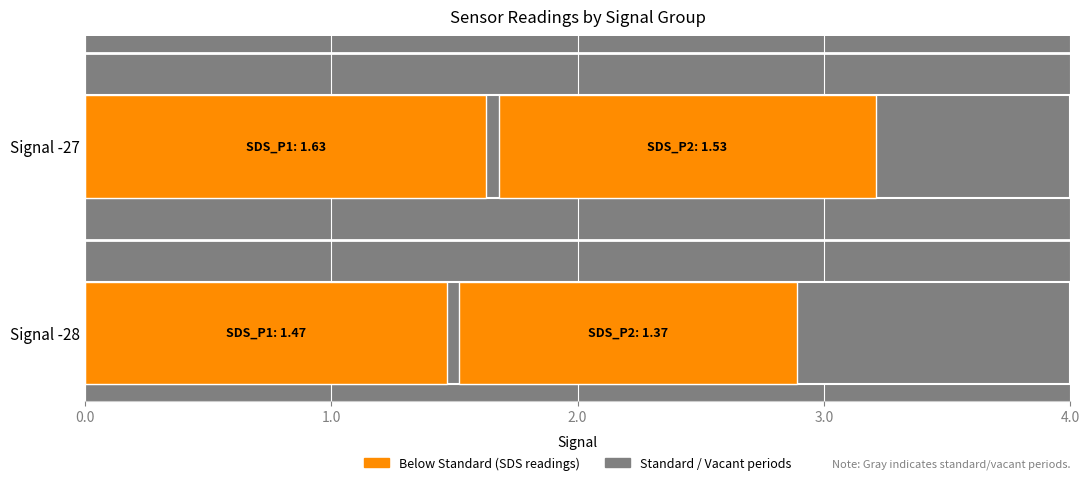

How many bars are there in total?

4